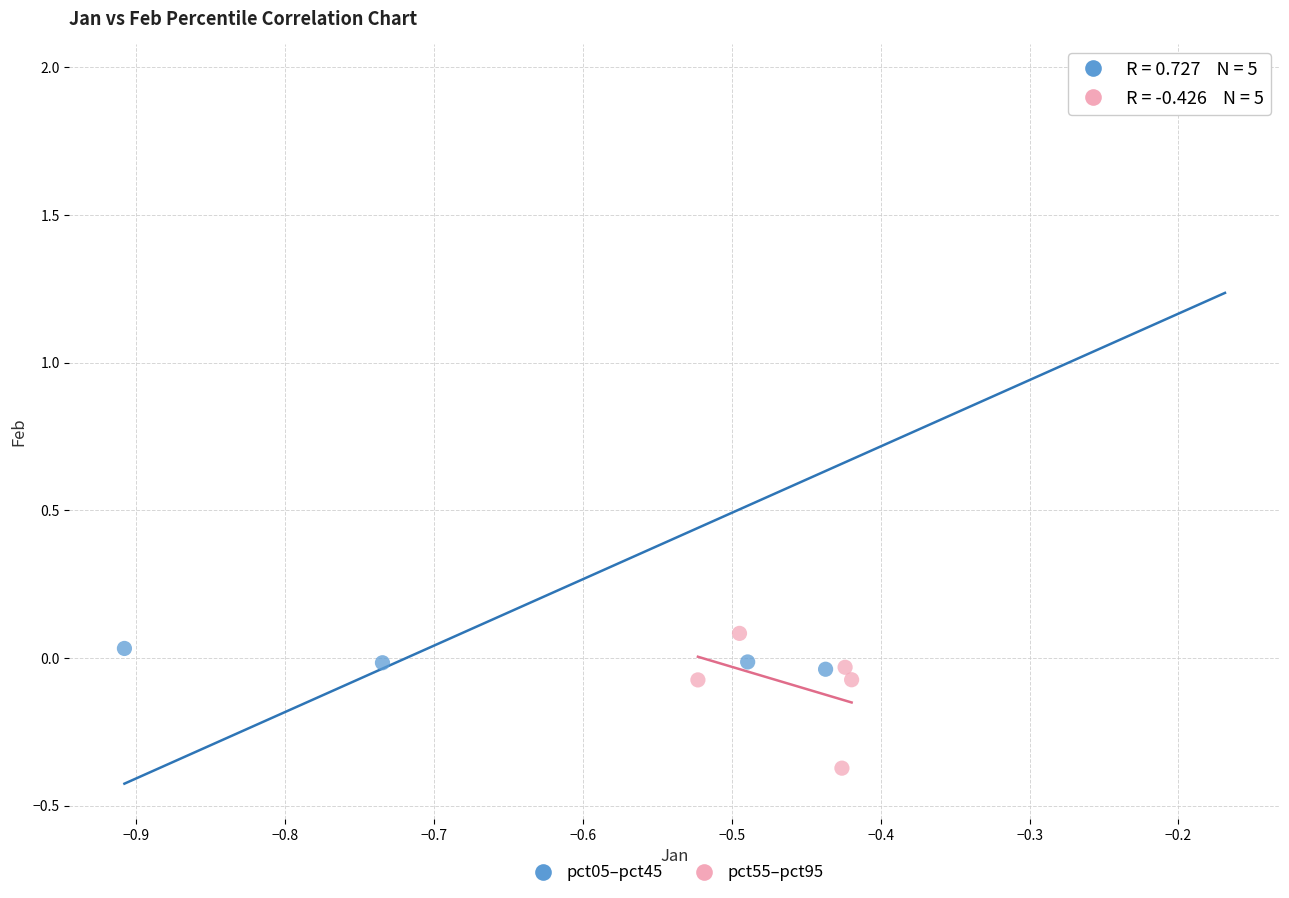

Which series reaches the minimum Y coordinate?

pct55–pct95